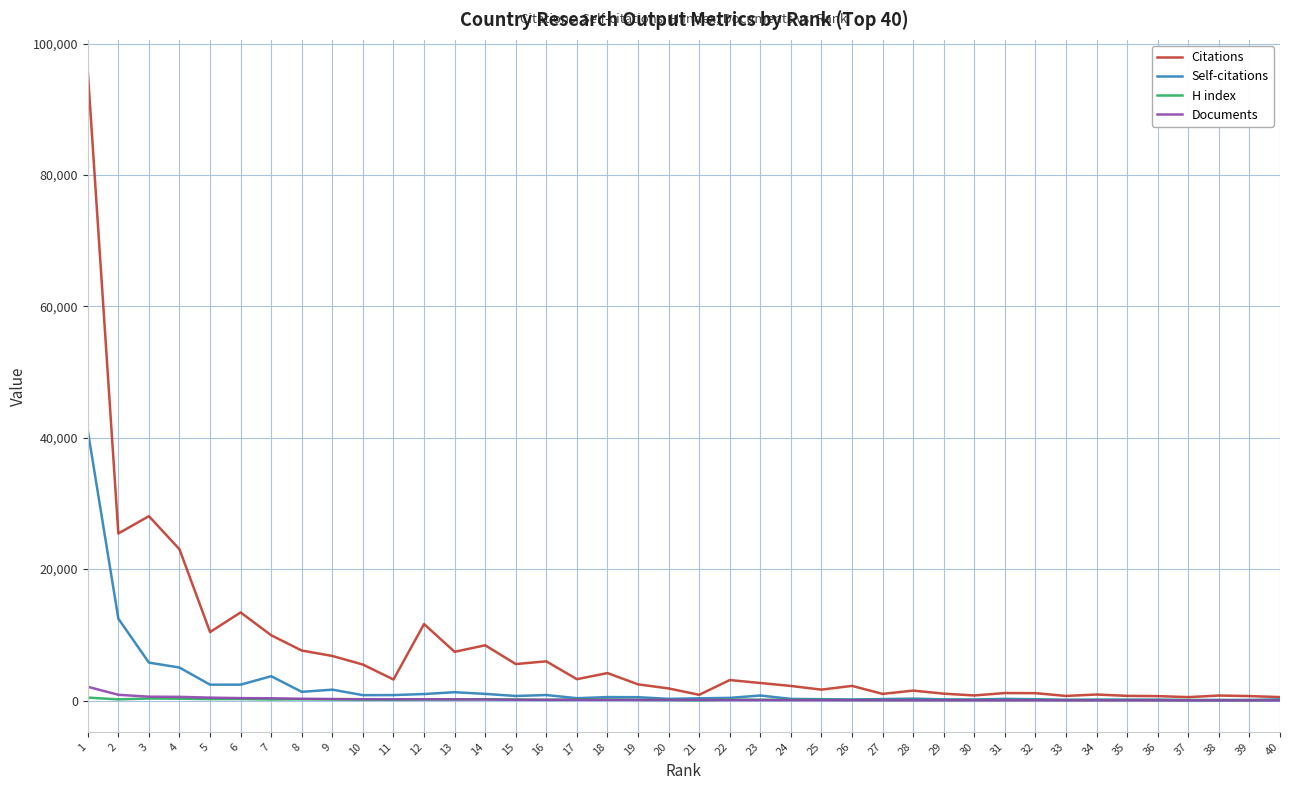

What are all the series names shown in the legend?

Citations, Self-citations, H index, Documents